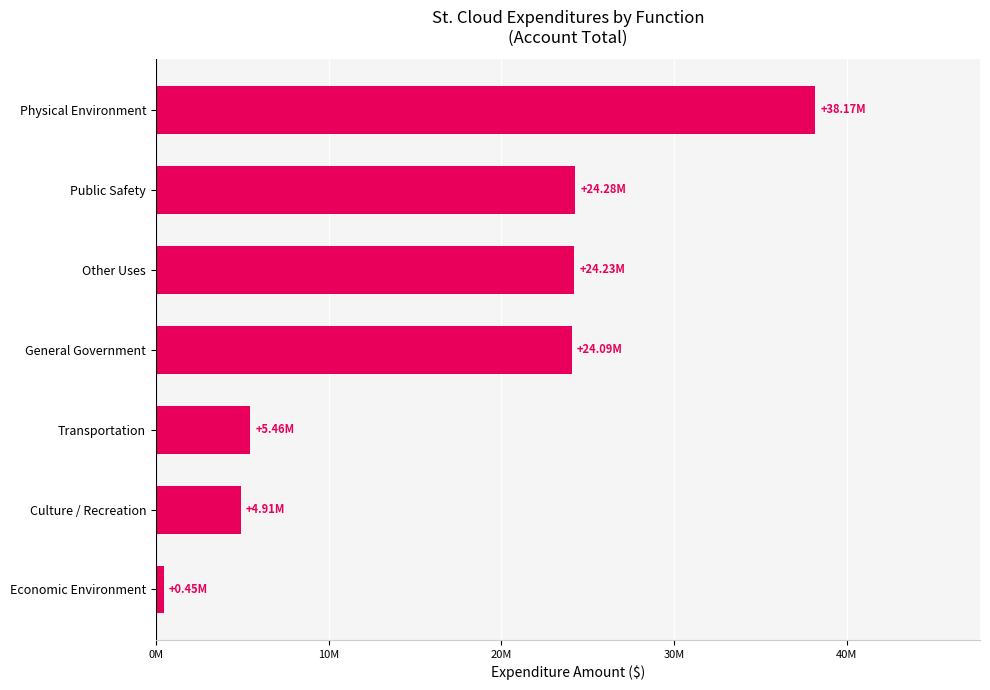

Does the chart contain any negative values?

No